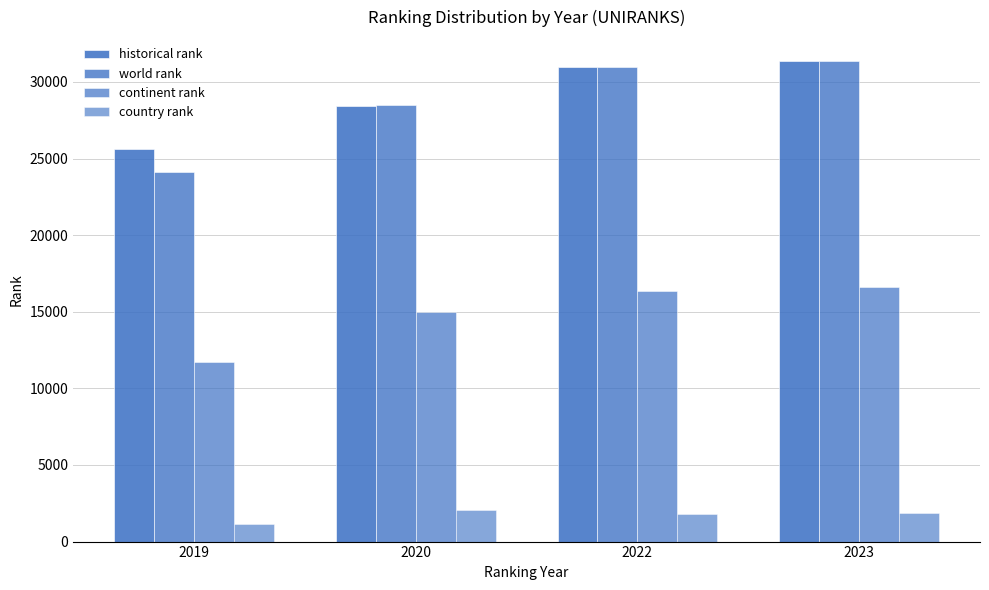

Where is country rank nearest to the value 1612?

2022